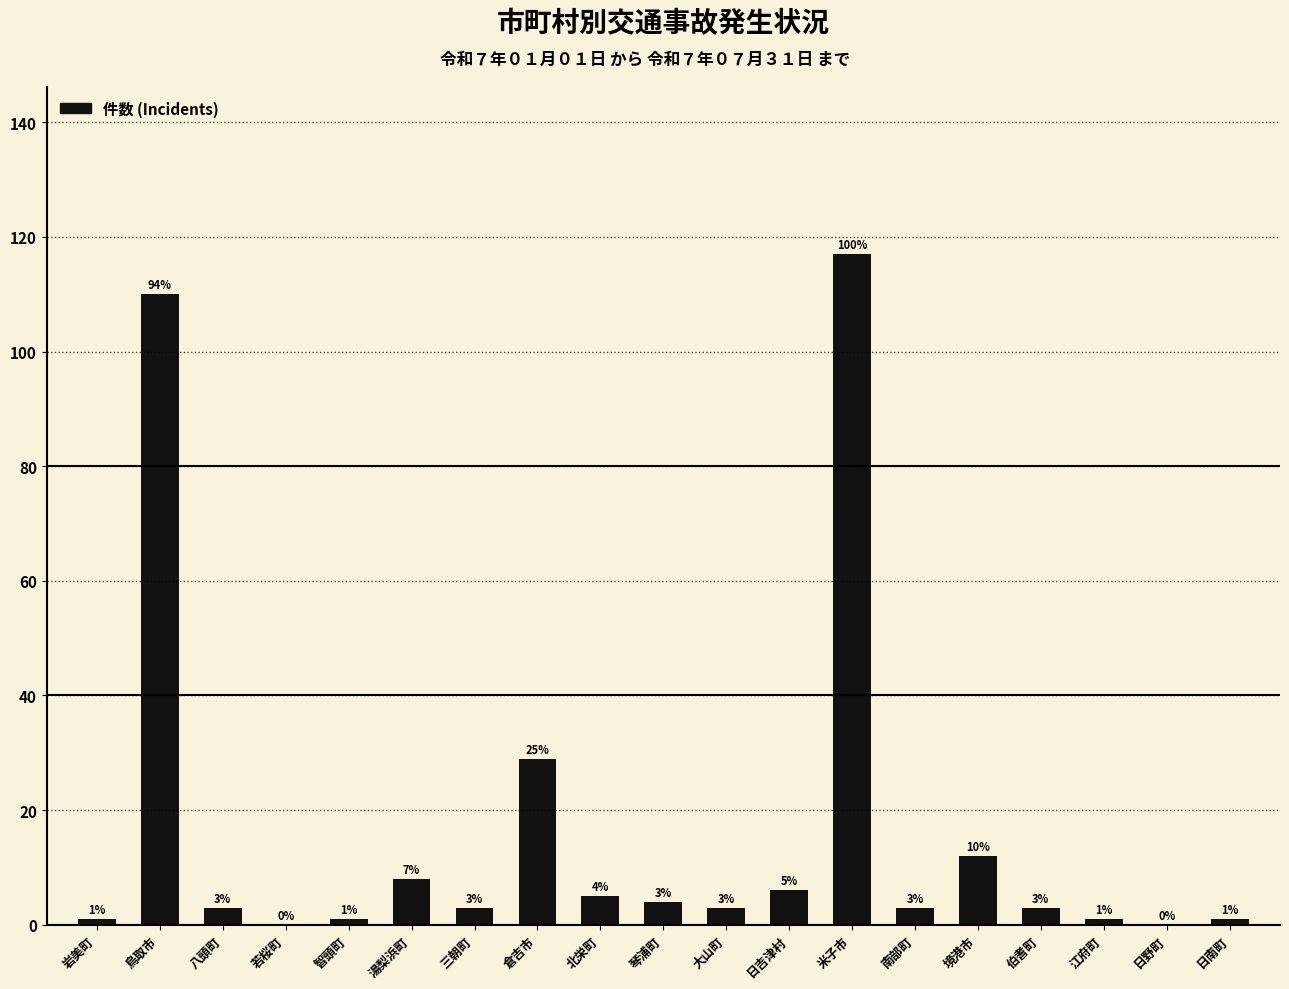

What is the change in value from 若桜町 to 三朝町?

+3